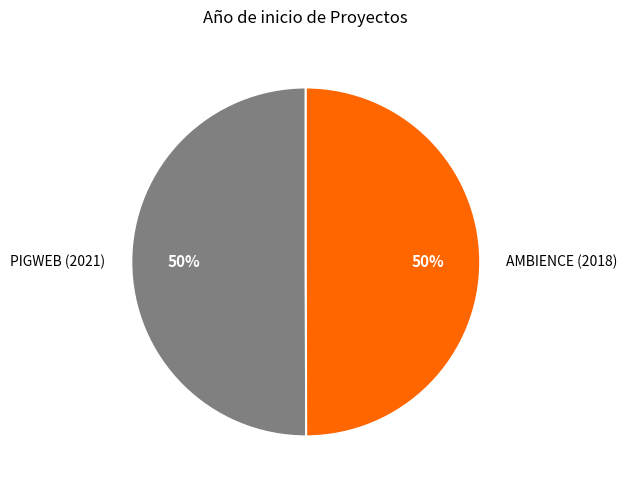

What is the ratio of the value at PIGWEB (2021) to the value at AMBIENCE (2018)?

1.0